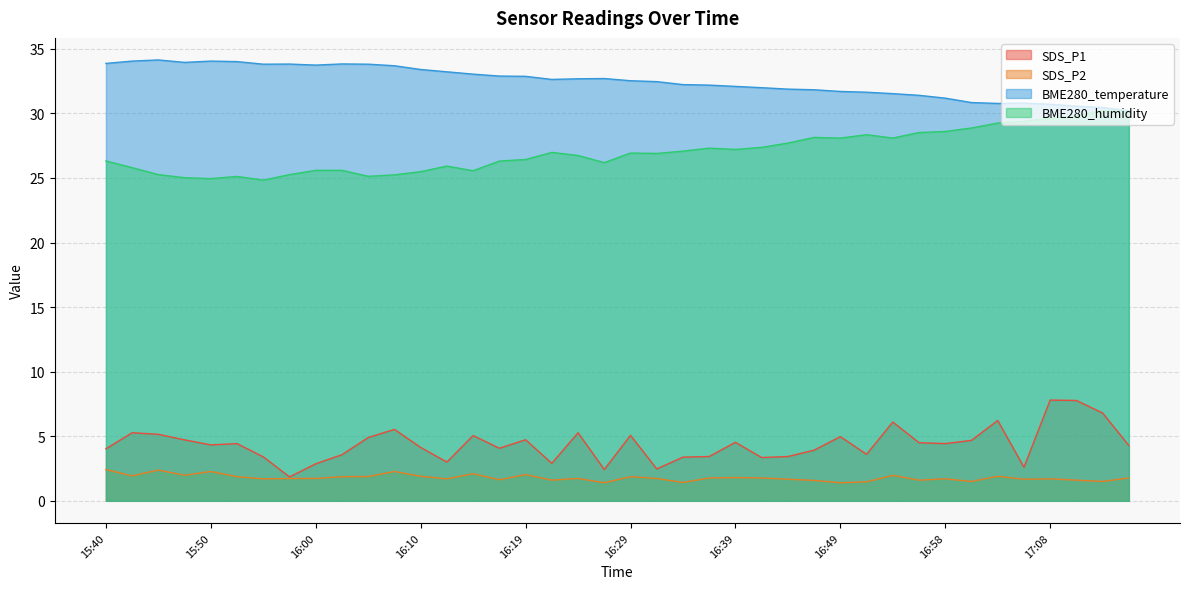

Rank the series at 16:34 from lowest to highest value.

SDS_P2, SDS_P1, BME280_humidity, BME280_temperature